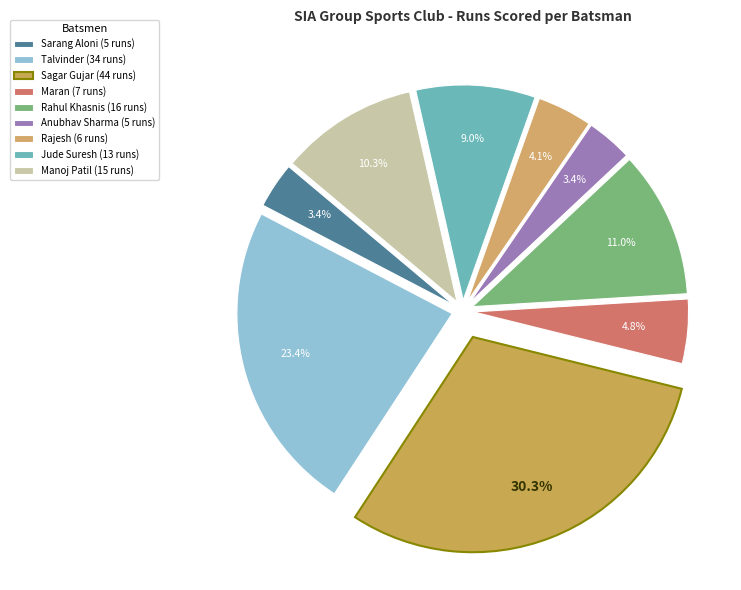

Which slice is the smallest?

Sarang Aloni